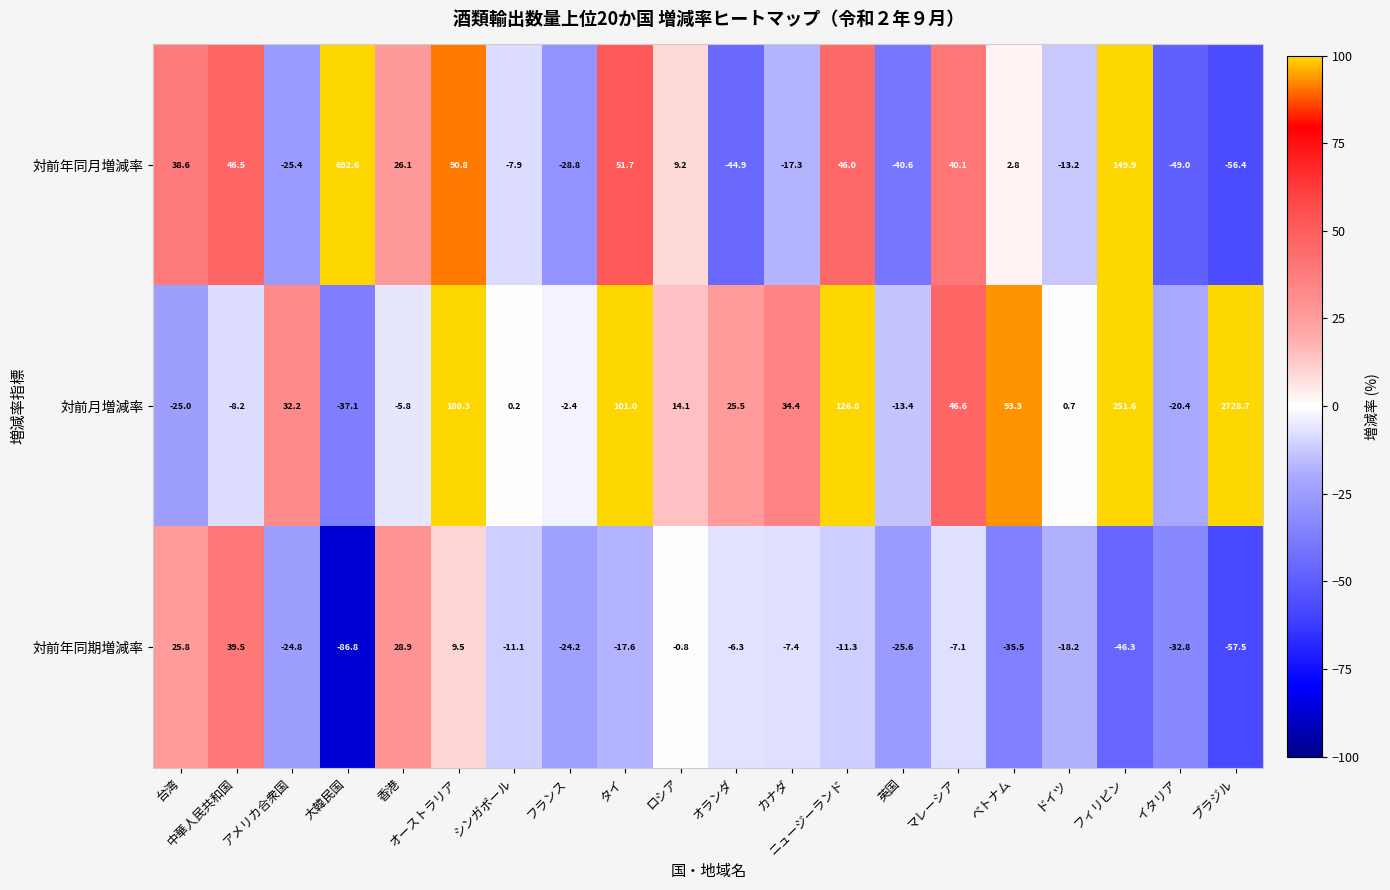

Count the number of categories in the chart.

20